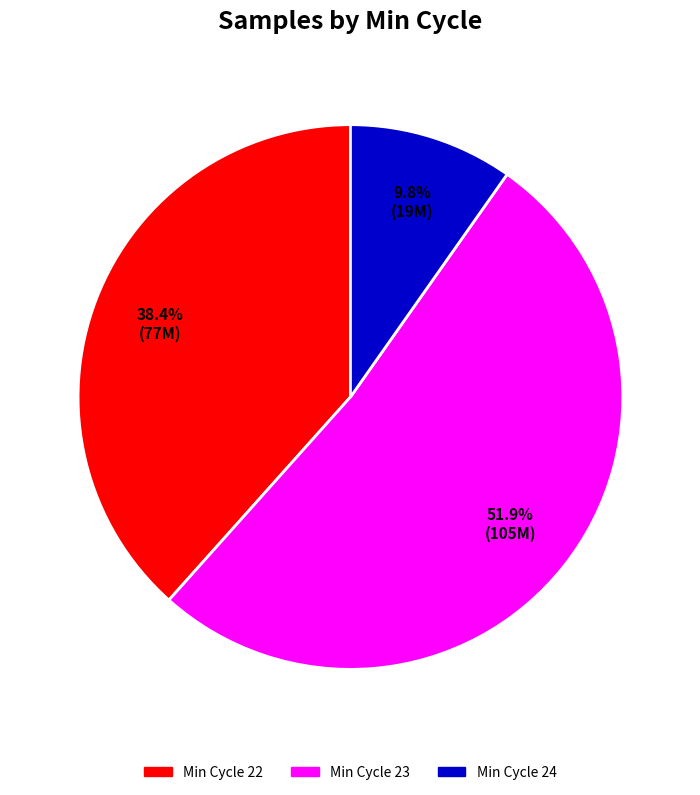

How much of the chart is everything except Min Cycle 22?

61.6%